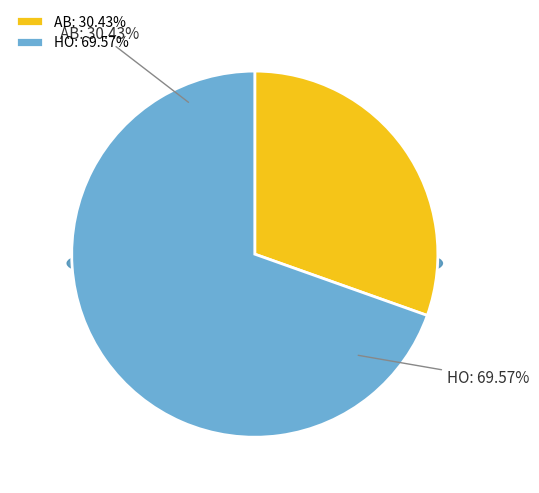

To the nearest percent, what is the combined percentage of HO and AB?

100%